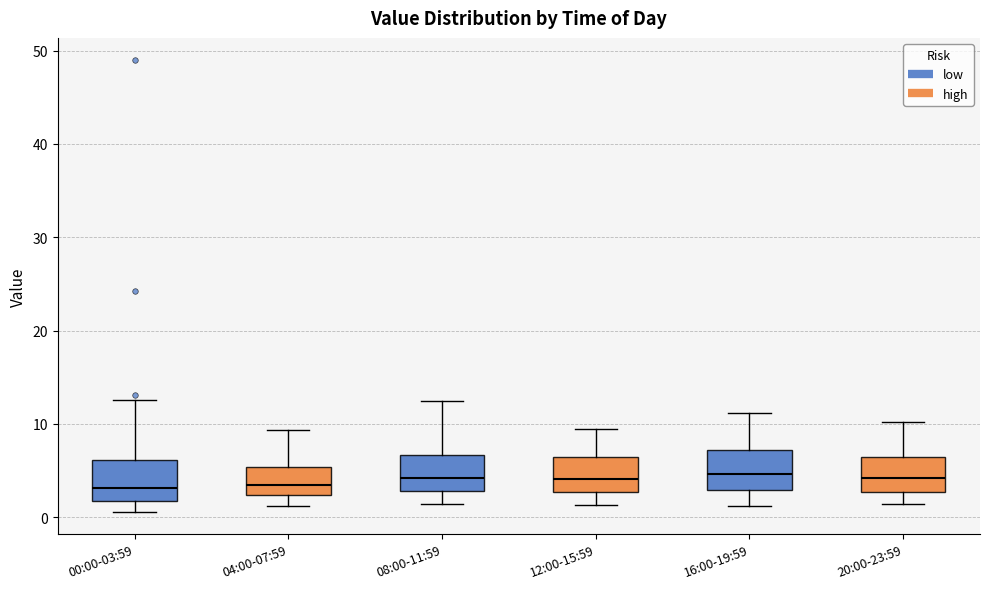

Reading left to right, read every box against the y-axis: the position of its median line, the range the box covers, and the ends of its whiskers. The values are not printed on the chart, so give them approximately, as read against the axis.

00:00-03:59: median 3, box 2 to 6, whiskers 1 to 13
04:00-07:59: median 3, box 2 to 5, whiskers 1 to 9
08:00-11:59: median 4, box 3 to 7, whiskers 1 to 12
12:00-15:59: median 4, box 3 to 6, whiskers 1 to 9
16:00-19:59: median 5, box 3 to 7, whiskers 1 to 11
20:00-23:59: median 4, box 3 to 6, whiskers 1 to 10